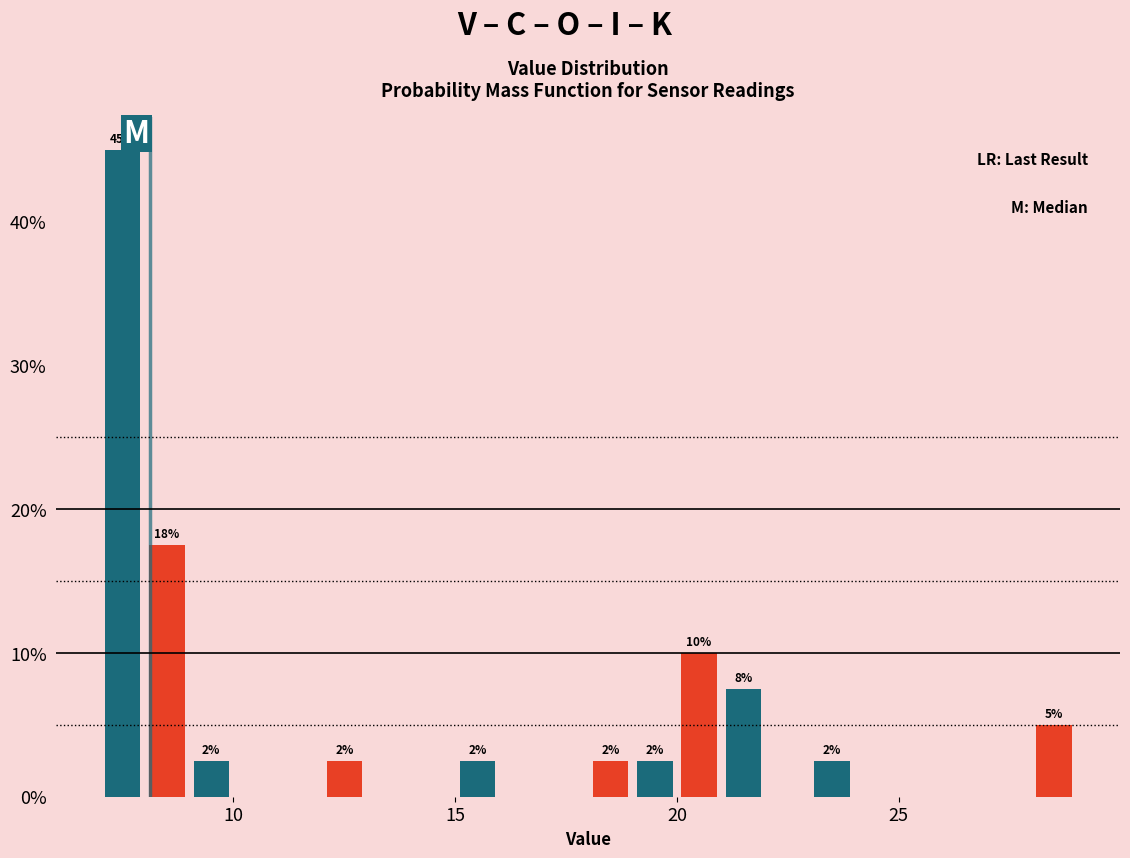

Around what value on the x-axis is the tallest bar? Give the approximate position of its centre, as read against the axis.

7.5